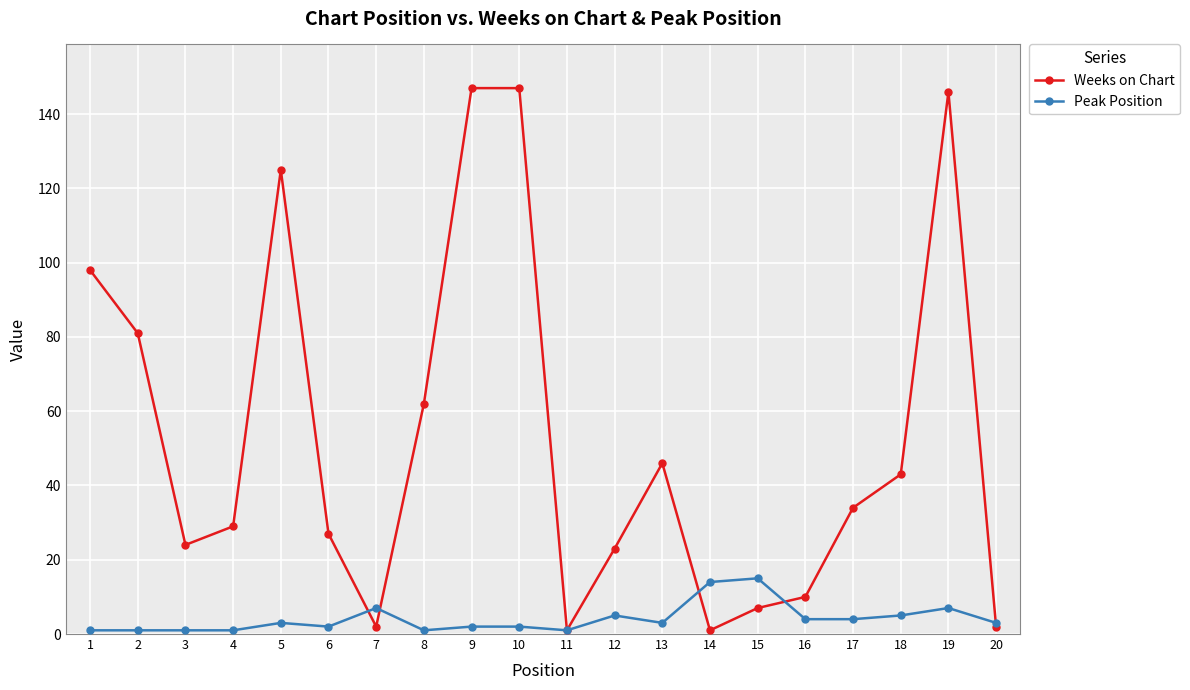

True or false: Weeks on Chart has more than 2 points higher than both neighbors.

True